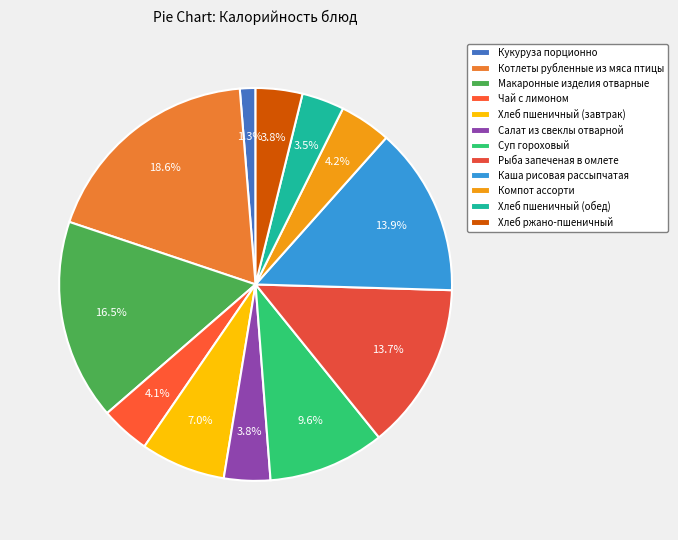

Rank the categories by value from lowest to highest.

Кукуруза порционно, Хлеб пшеничный (обед), Салат из свеклы отварной, Хлеб ржано-пшеничный, Чай с лимоном, Компот ассорти, Хлеб пшеничный (завтрак), Суп гороховый, Рыба запеченая в омлете, Каша рисовая рассыпчатая, Макаронные изделия отварные, Котлеты рубленные из мяса птицы